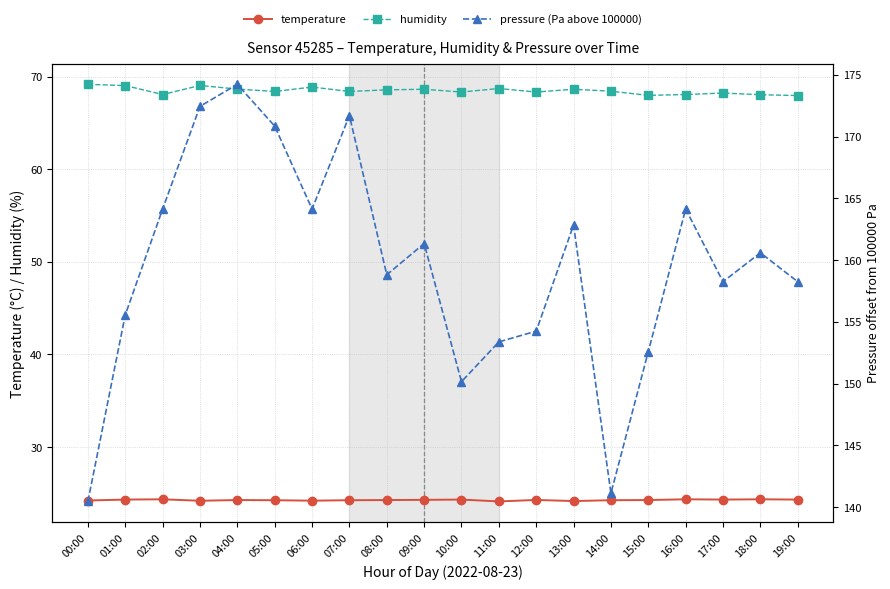

Between 05:00 and 08:00, which is larger?

08:00